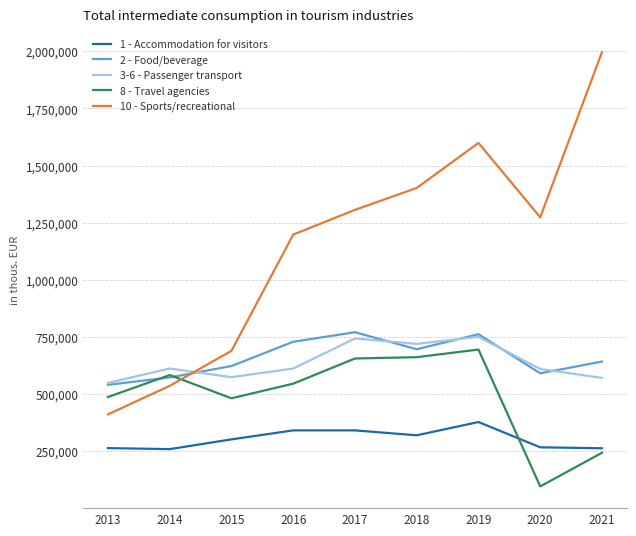

How many lines are shown in the chart?

5